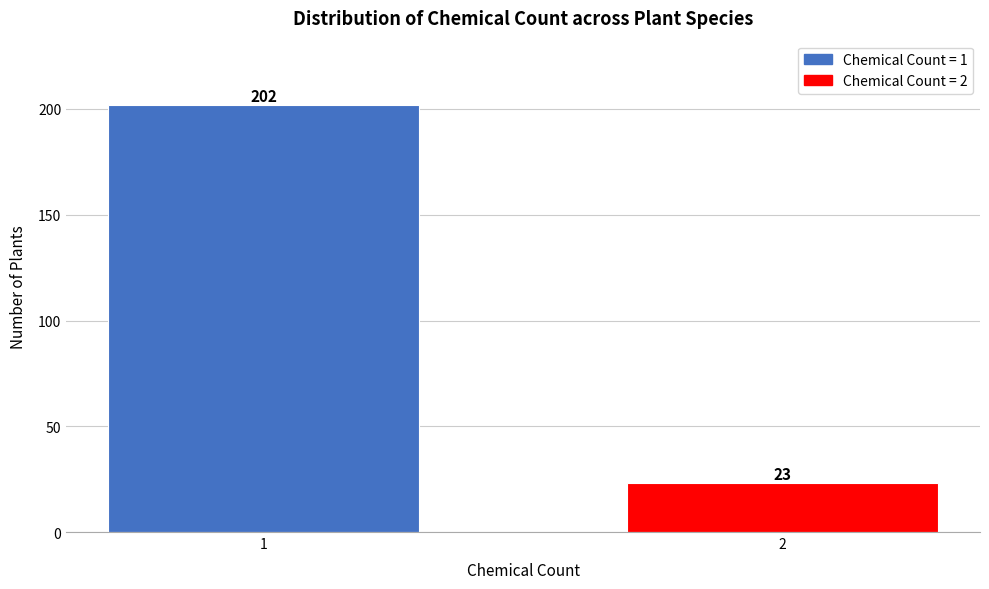

Reading left to right, transcribe all the data shown in this chart.

202	23